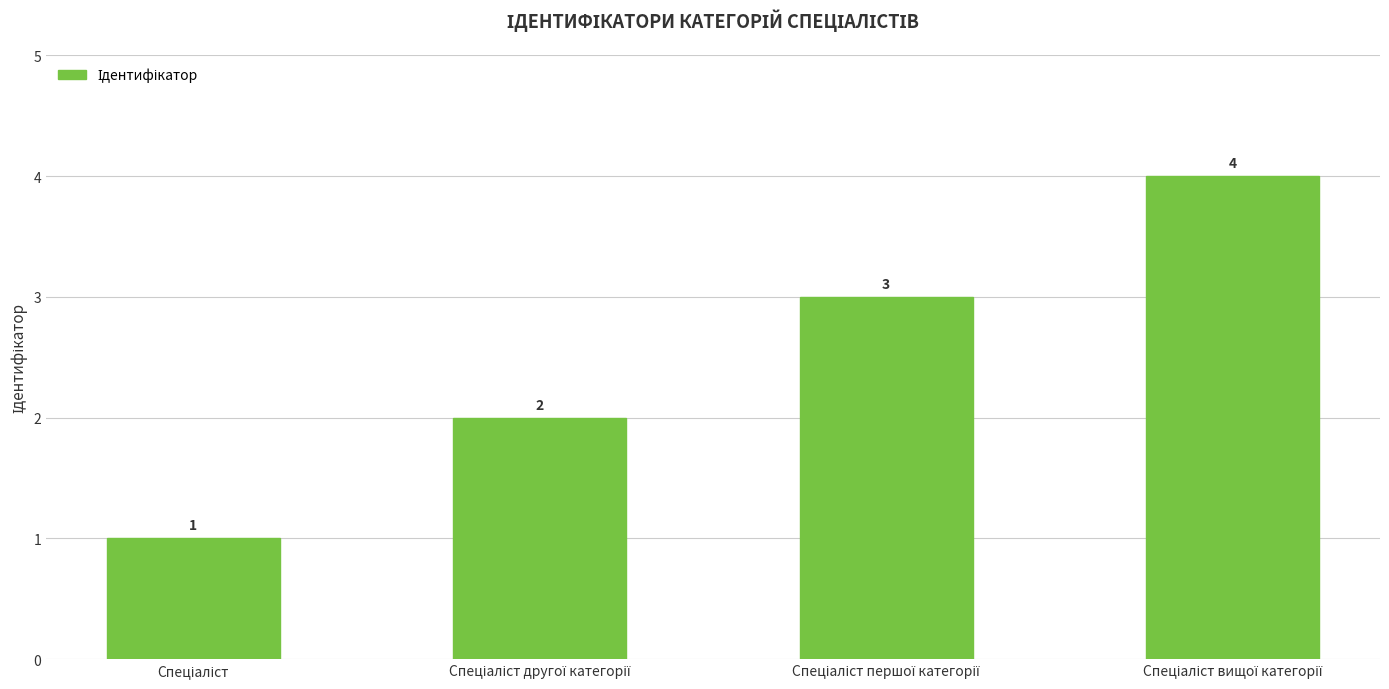

What is the value of the 4th bar from the left?

4